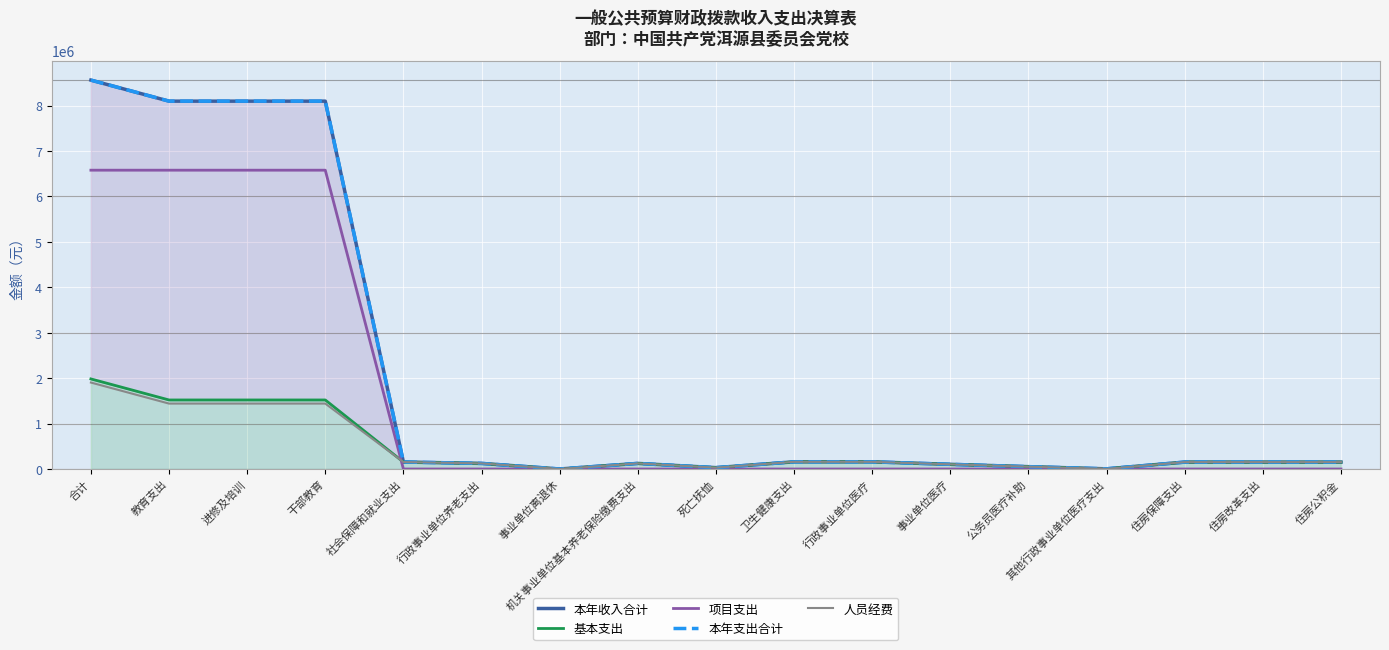

Where is the first local maximum for 本年收入合计?

机关事业单位基本养老保险缴费支出